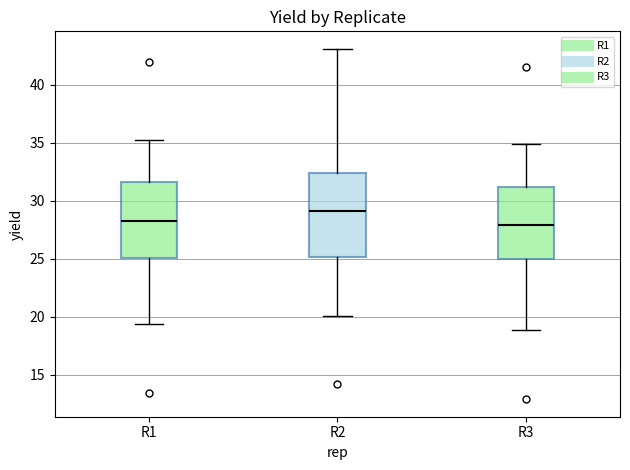

Comparing the boxes themselves (not the whiskers), which one is the tallest?

R2